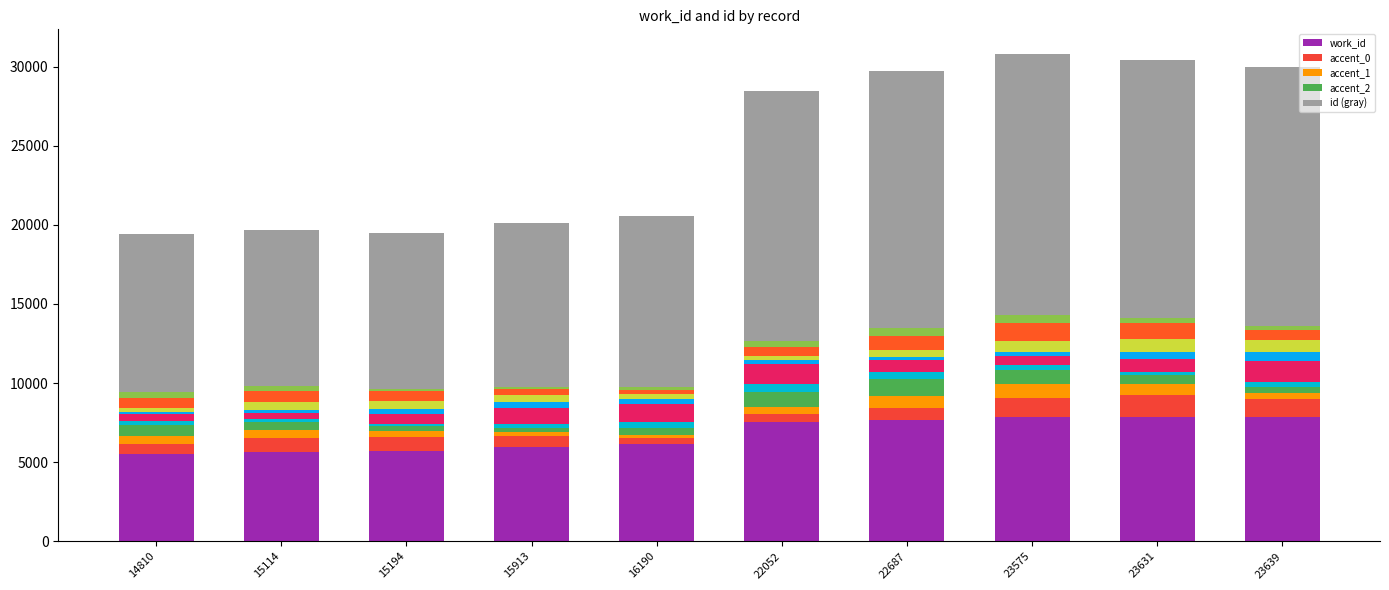

How many groups of bars are there?

10